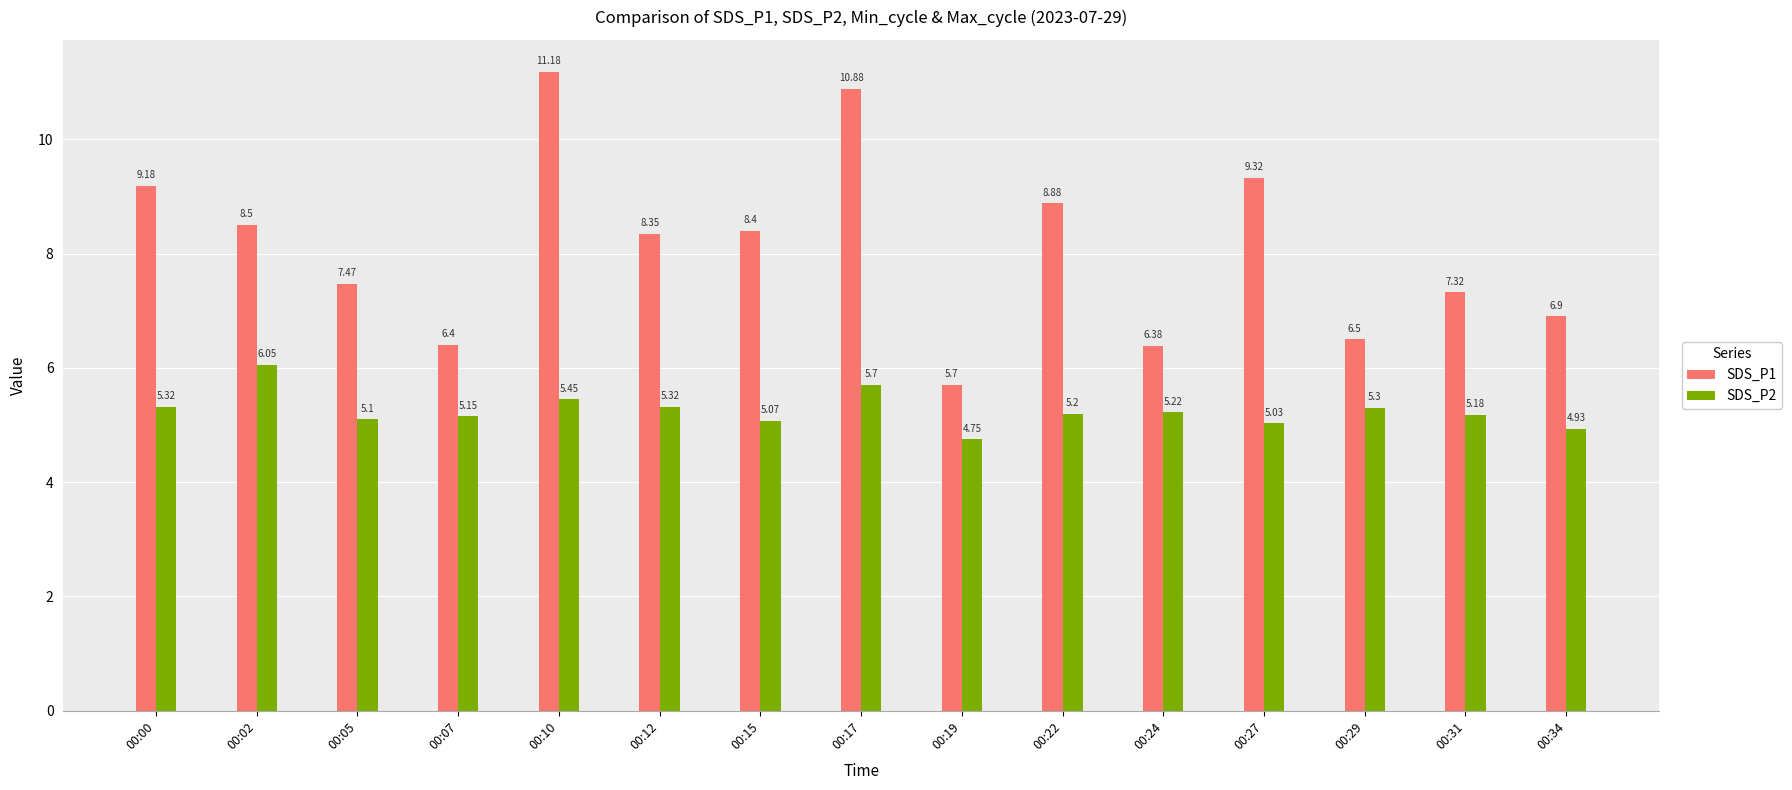

The SDS_P1 series shows 5.1 at 00:10. True or false?

False